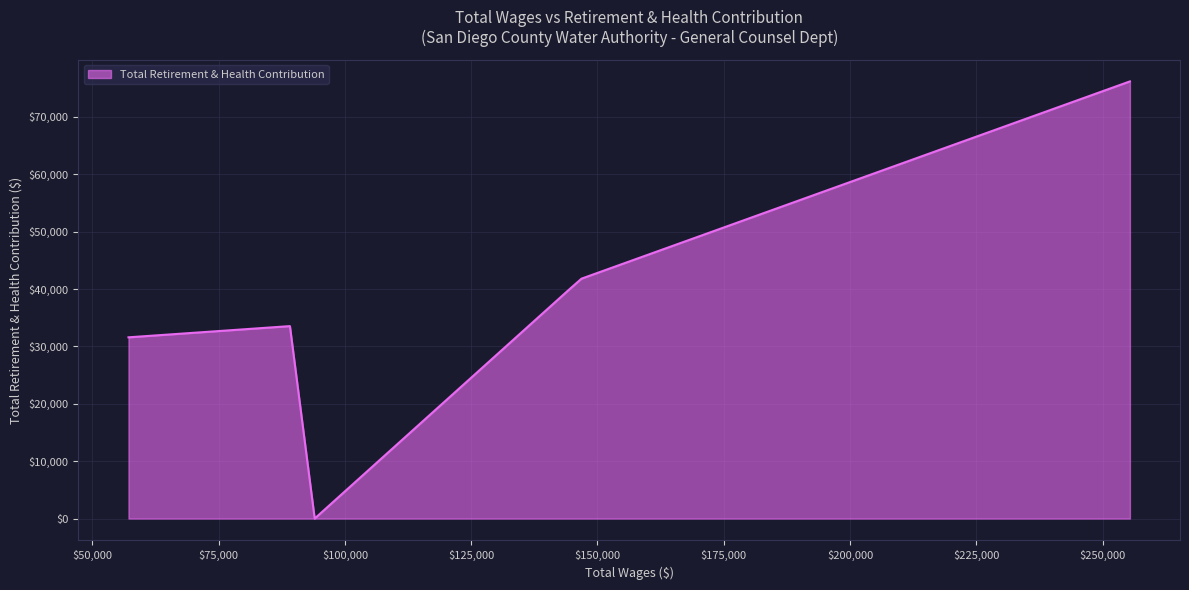

How many interior local valleys (lower than both neighbors) does the data have?

1